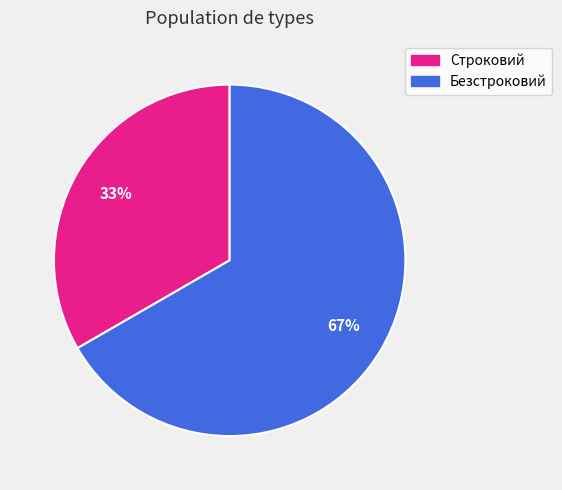

The Строковий slice represents 33% of the pie. True or false?

True